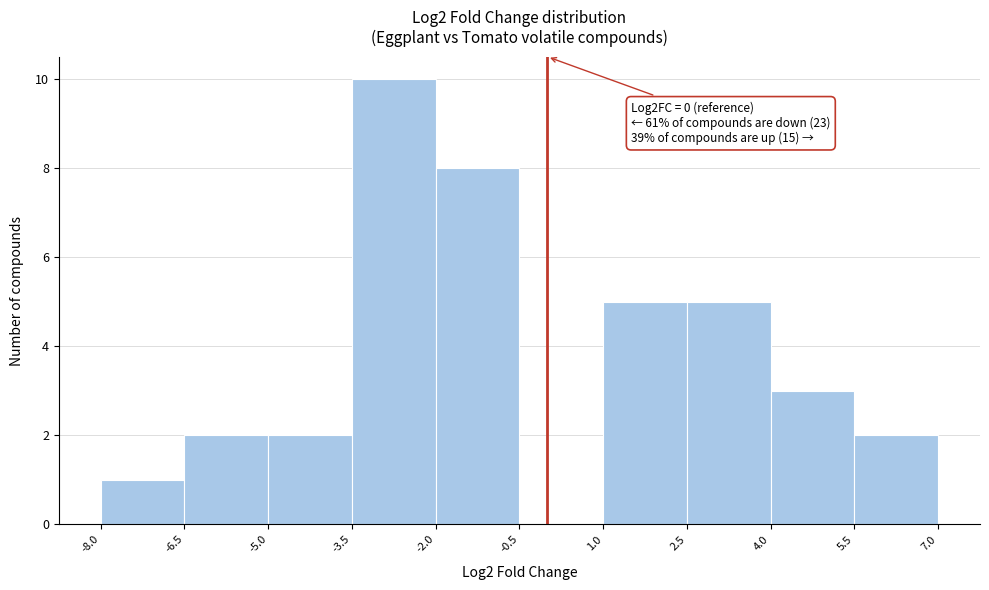

Which range on the x-axis has the tallest bar?

-3.5 to -2.0